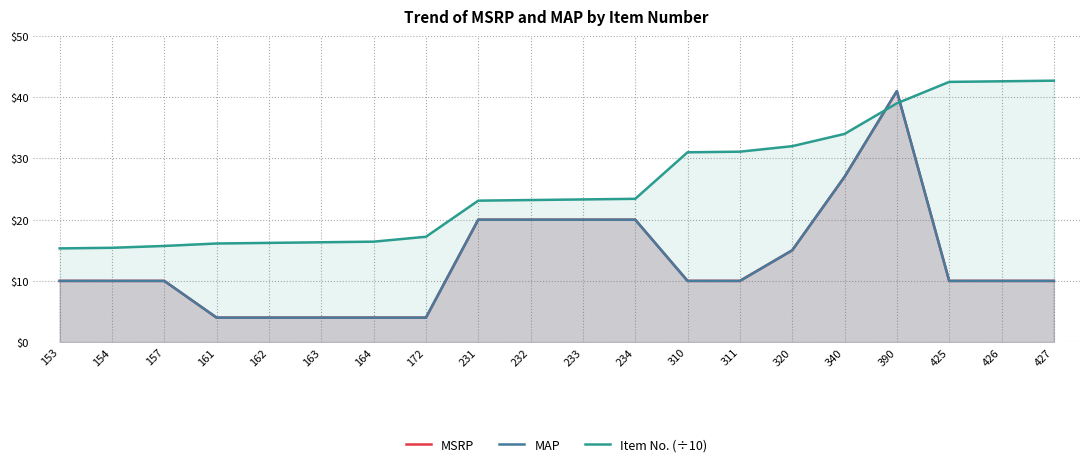

Reading right to left, what are all the values shown in this chart?

MSRP: 10.0	10.0	10.0	41.0	27.0	15.0	10.0	10.0	20.0	20.0	20.0	20.0	4.0	4.0	4.0	4.0	4.0	10.0	10.0	10.0
MAP: 10.0	10.0	10.0	41.0	27.0	15.0	10.0	10.0	20.0	20.0	20.0	20.0	4.0	4.0	4.0	4.0	4.0	10.0	10.0	10.0
Item No. (÷10): 42.7	42.6	42.5	39.0	34.0	32.0	31.1	31.0	23.4	23.3	23.2	23.1	17.2	16.4	16.3	16.2	16.1	15.7	15.4	15.3